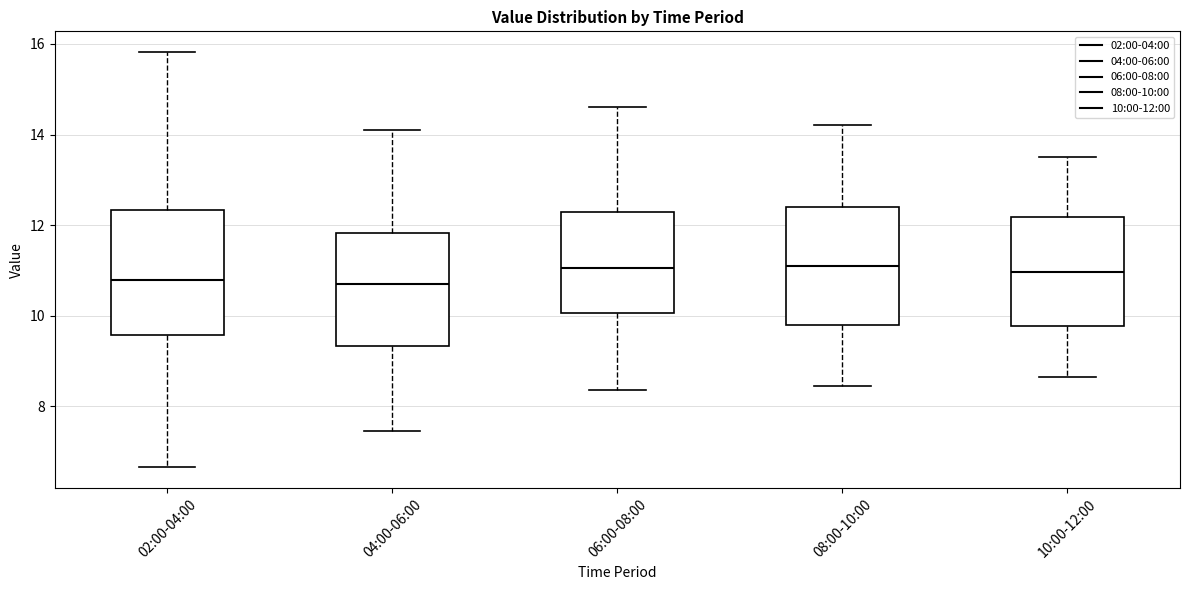

Reading left to right, read every box against the y-axis: the position of its median line, the range the box covers, and the ends of its whiskers. The values are not printed on the chart, so give them approximately, as read against the axis.

02:00-04:00: median 10.8, box 9.6 to 12.4, whiskers 6.6 to 15.8
04:00-06:00: median 10.8, box 9.4 to 11.8, whiskers 7.4 to 14.2
06:00-08:00: median 11.0, box 10.0 to 12.2, whiskers 8.4 to 14.6
08:00-10:00: median 11.2, box 9.8 to 12.4, whiskers 8.4 to 14.2
10:00-12:00: median 11.0, box 9.8 to 12.2, whiskers 8.6 to 13.6